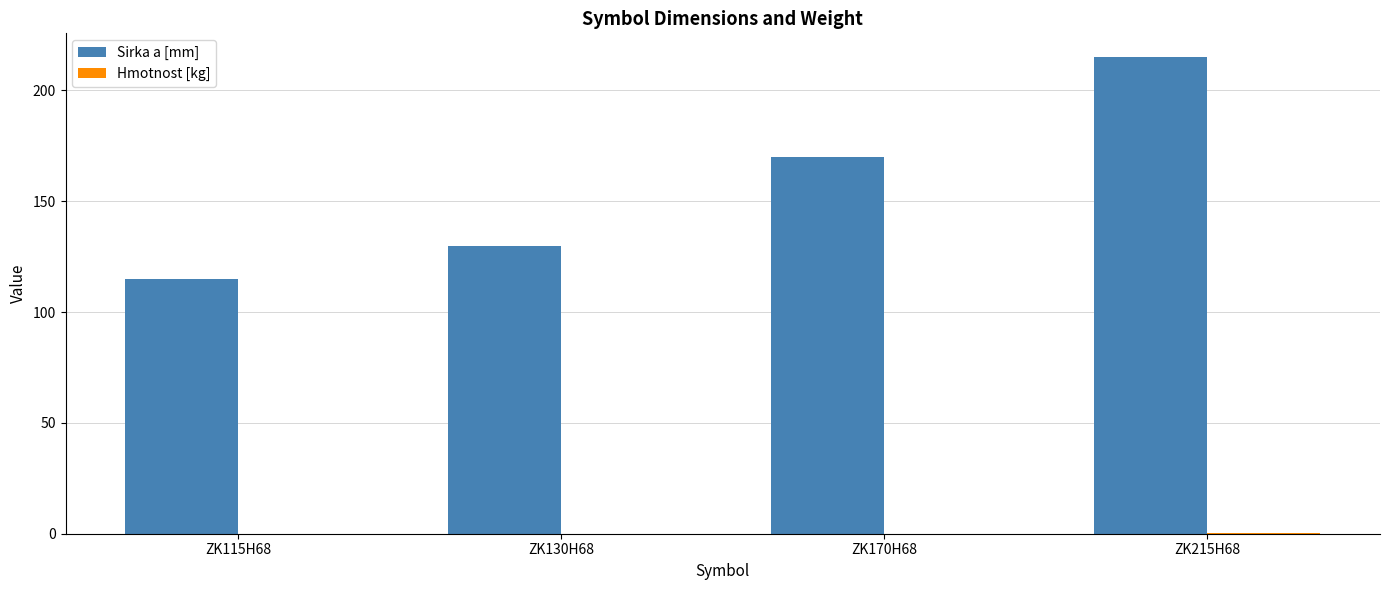

Which series has the largest total across all categories?

Sirka a [mm]